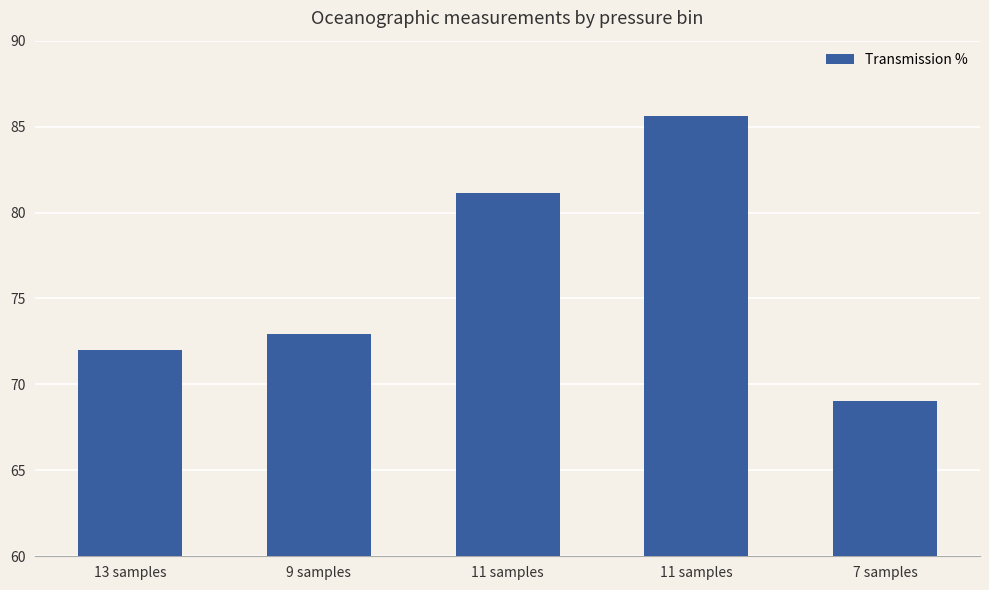

How many bars are there in total?

5